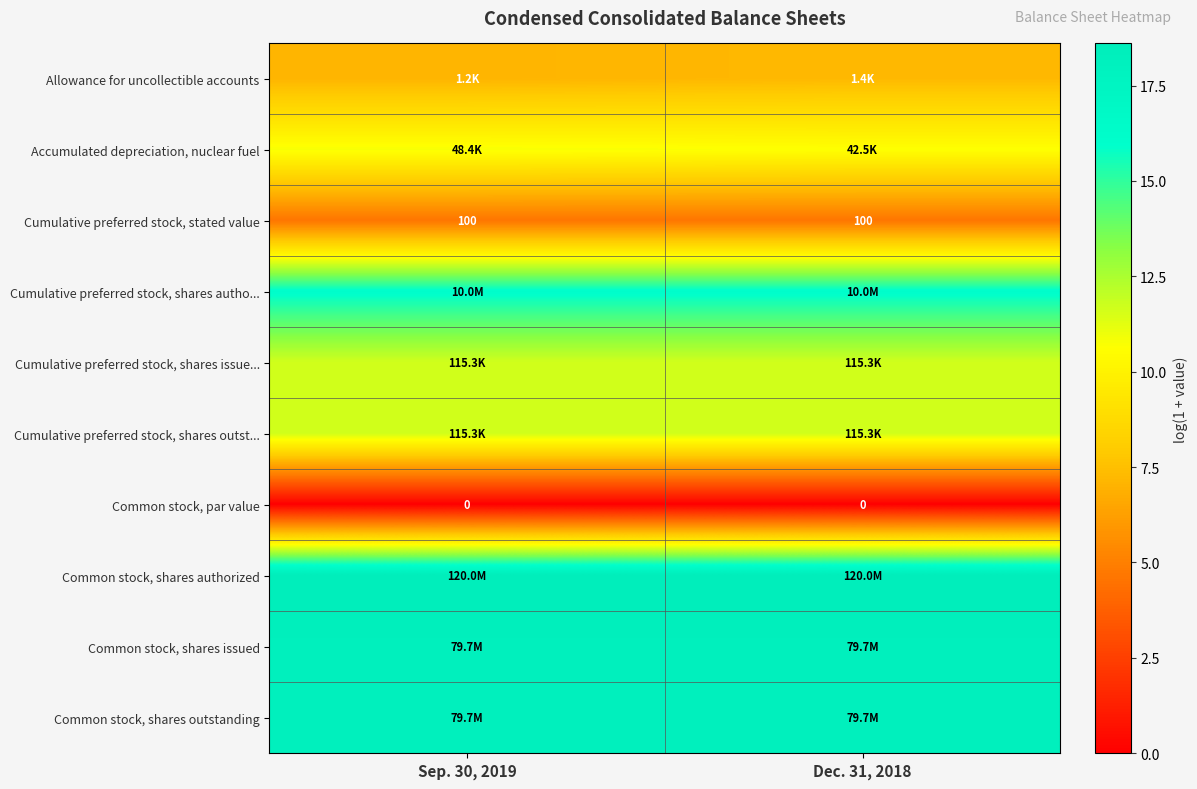

True or false: row_0 has a value of 7.1 at Sep. 30, 2019.

True